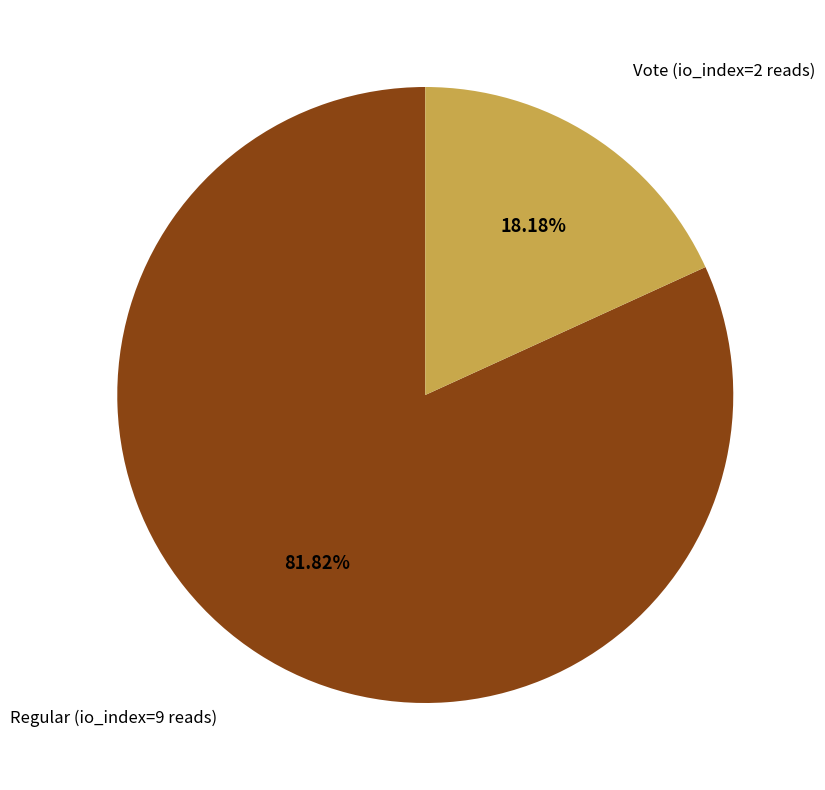

To the nearest percent, what is the average slice percentage?

50%